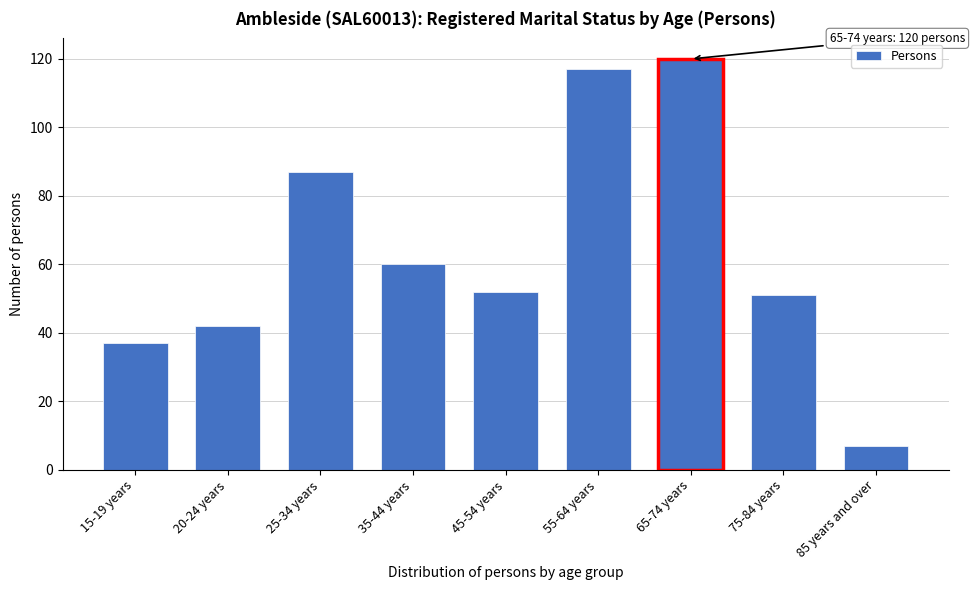

Reading left to right, extract all data points from this chart.

37	42	87	60	52	117	120	51	7